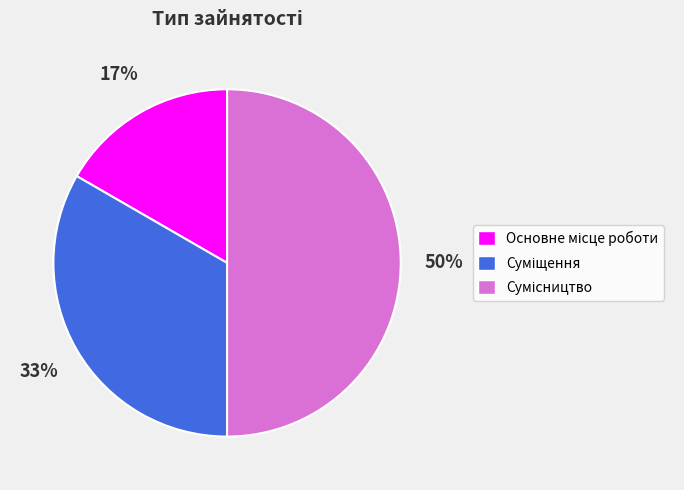

To the nearest percent, what is the difference between the largest and smallest slice percentages?

33%